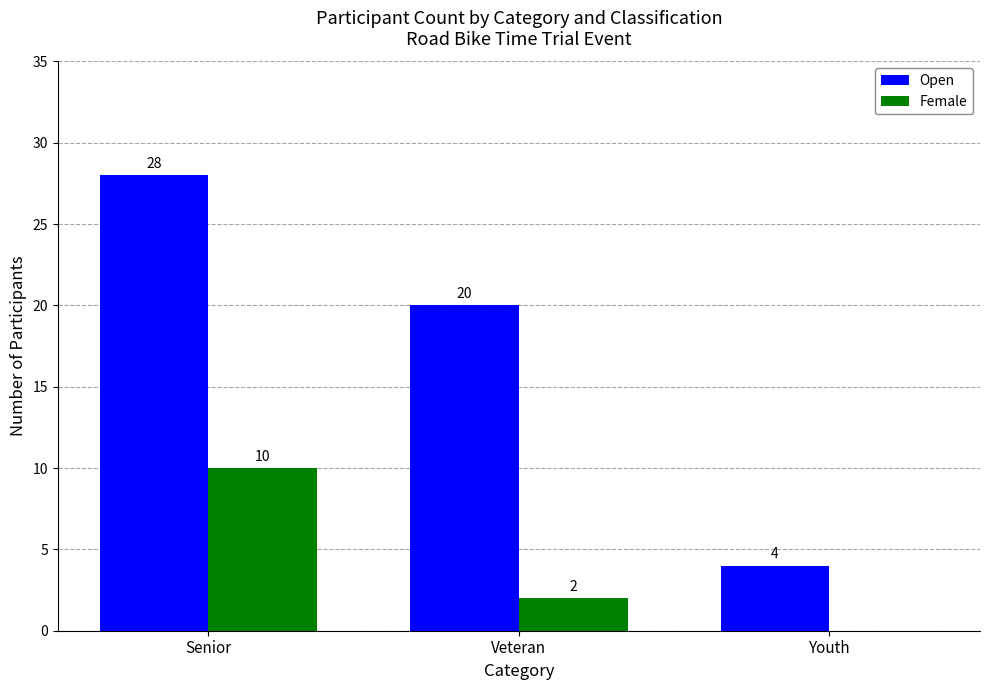

Which series has the largest total across all categories?

Open